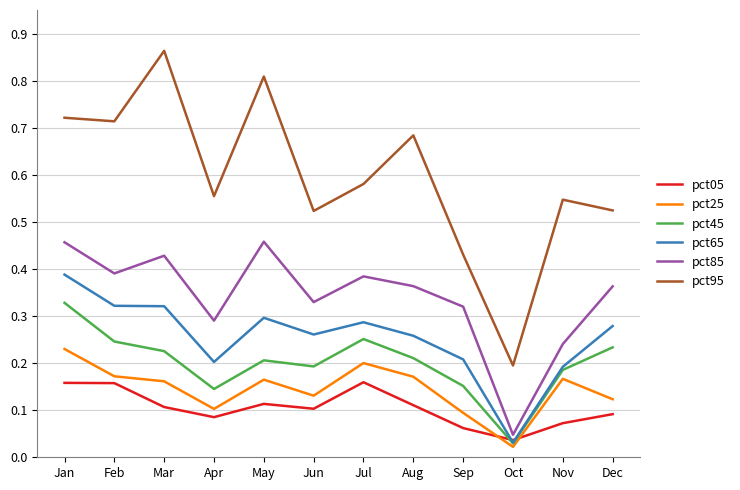

Which category has the highest value across all series?

Mar